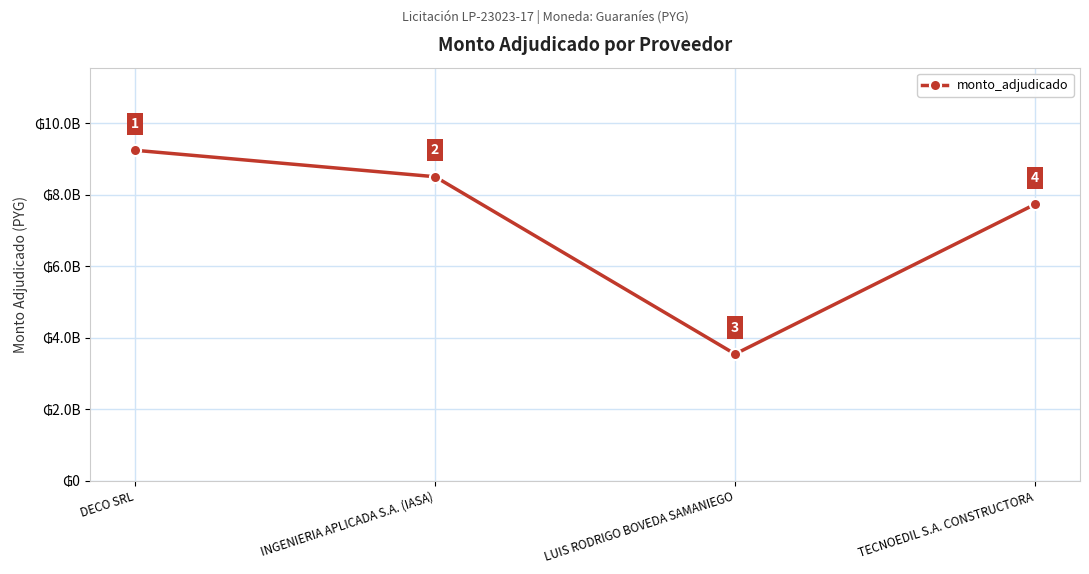

Does the chart have visible grid lines?

Yes